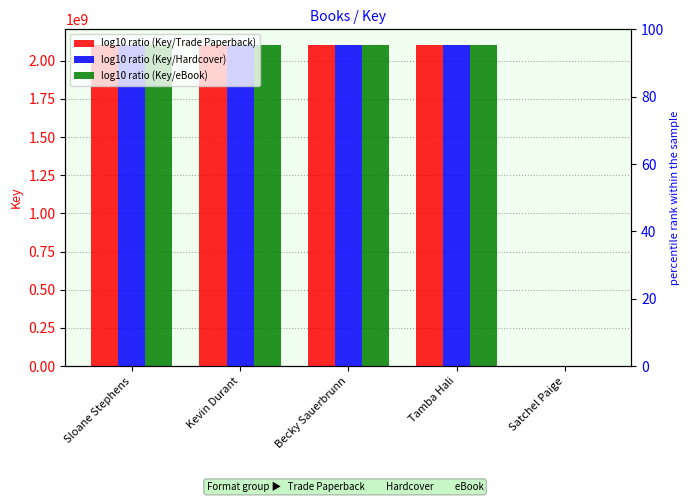

How many data points does each series have?

5